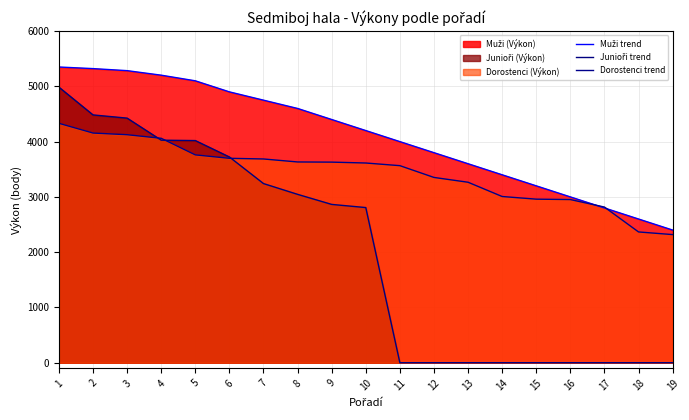

How many data points in Dorostenci trend are less than 3613?

9